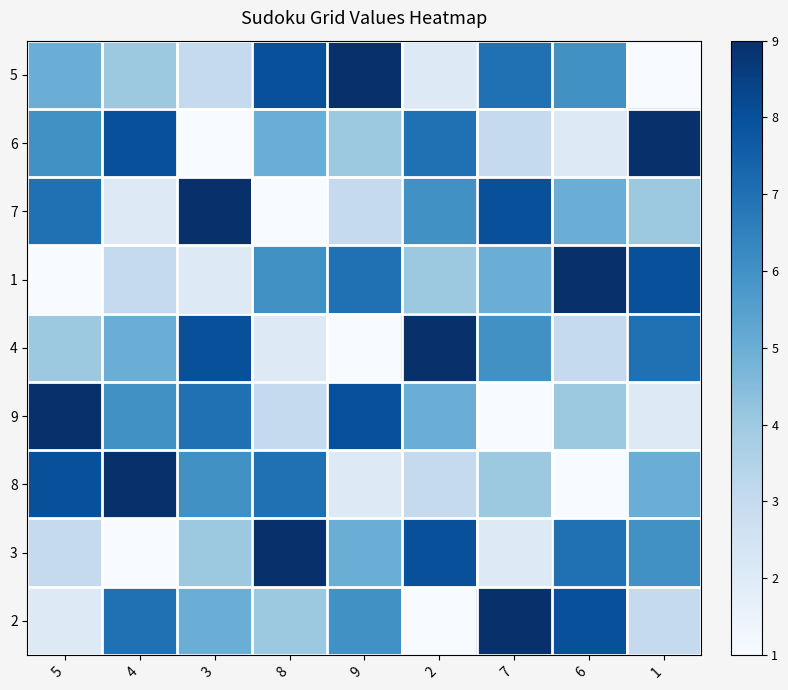

Reading left to right, extract all data points from this chart.

5: 5=5	4=4	3=3	8=8	9=9	2=2	7=7	6=6	1=1
6: 5=6	4=8	3=1	8=5	9=4	2=7	7=3	6=2	1=9
7: 5=7	4=2	3=9	8=1	9=3	2=6	7=8	6=5	1=4
1: 5=1	4=3	3=2	8=6	9=7	2=4	7=5	6=9	1=8
4: 5=4	4=5	3=8	8=2	9=1	2=9	7=6	6=3	1=7
9: 5=9	4=6	3=7	8=3	9=8	2=5	7=1	6=4	1=2
8: 5=8	4=9	3=6	8=7	9=2	2=3	7=4	6=1	1=5
3: 5=3	4=1	3=4	8=9	9=5	2=8	7=2	6=7	1=6
2: 5=2	4=7	3=5	8=4	9=6	2=1	7=9	6=8	1=3